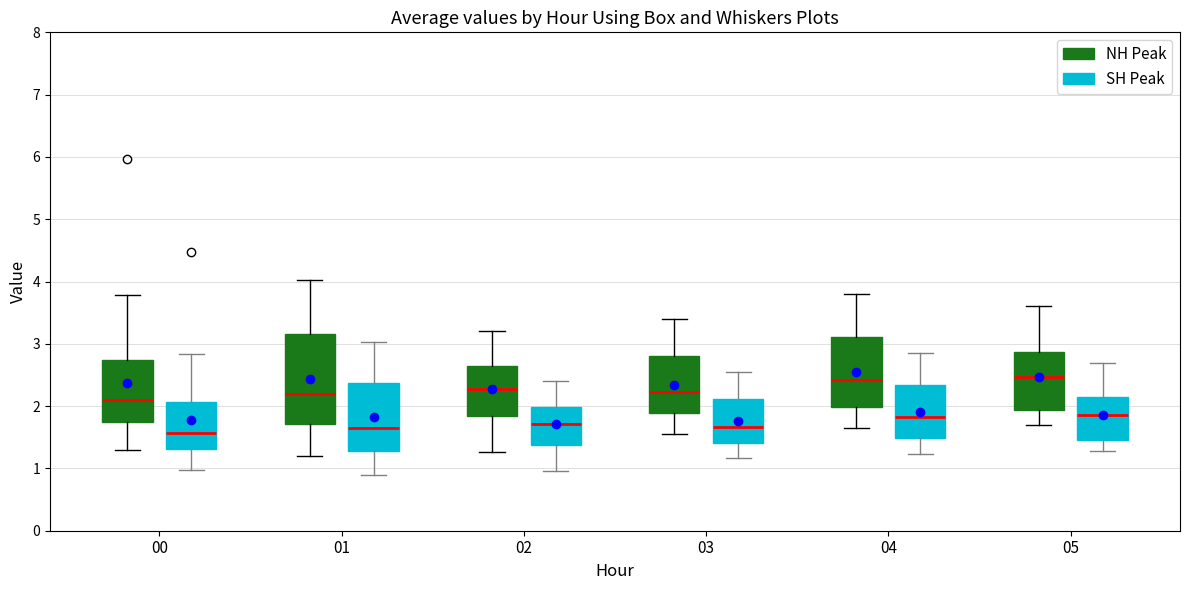

Where is the upper edge of the box for 05 (NH Peak) on the y-axis? The values are not printed on the chart, so give them approximately, as read against the axis.

2.9